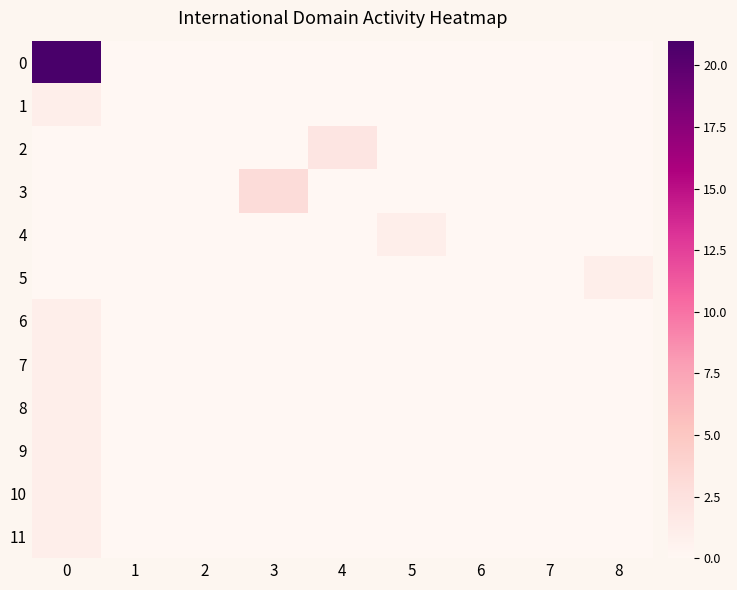

Reading right to left, transcribe all the data shown in this chart.

0: 8=0	7=0	6=0	5=0	4=0	3=0	2=0	1=0	0=21
1: 8=0	7=0	6=0	5=0	4=0	3=0	2=0	1=0	0=1
2: 8=0	7=0	6=0	5=0	4=2	3=0	2=0	1=0	0=0
3: 8=0	7=0	6=0	5=0	4=0	3=3	2=0	1=0	0=0
4: 8=0	7=0	6=0	5=1	4=0	3=0	2=0	1=0	0=0
5: 8=1	7=0	6=0	5=0	4=0	3=0	2=0	1=0	0=0
6: 8=0	7=0	6=0	5=0	4=0	3=0	2=0	1=0	0=1
7: 8=0	7=0	6=0	5=0	4=0	3=0	2=0	1=0	0=1
8: 8=0	7=0	6=0	5=0	4=0	3=0	2=0	1=0	0=1
9: 8=0	7=0	6=0	5=0	4=0	3=0	2=0	1=0	0=1
10: 8=0	7=0	6=0	5=0	4=0	3=0	2=0	1=0	0=1
11: 8=0	7=0	6=0	5=0	4=0	3=0	2=0	1=0	0=1